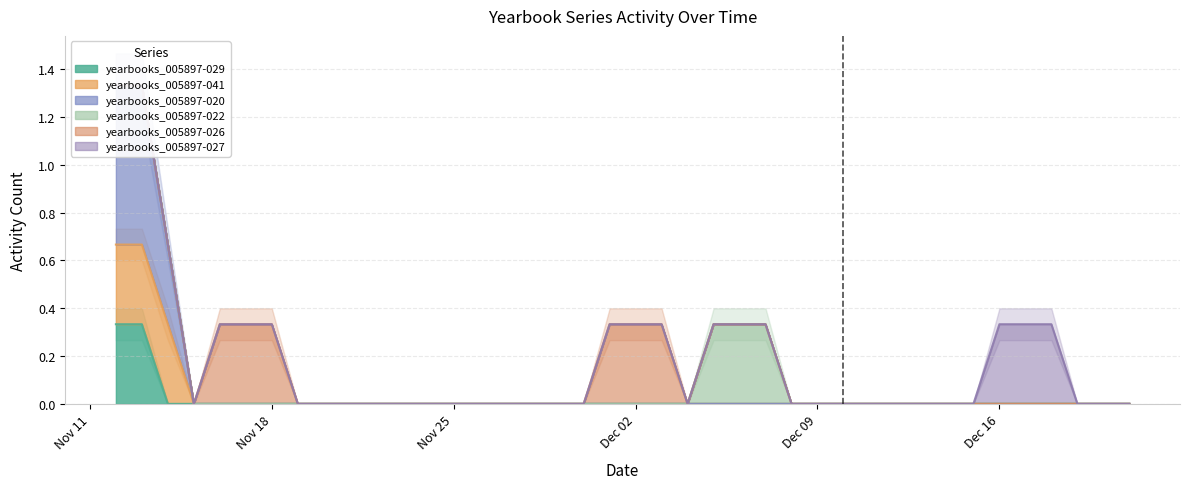

How many lines are shown in the chart?

6